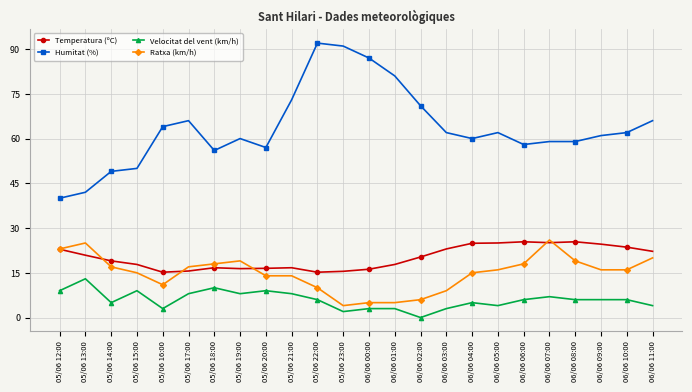

Rank the series at 06/06 10:00 from lowest to highest value.

Velocitat del vent (km/h), Ratxa (km/h), Temperatura (ºC), Humitat (%)